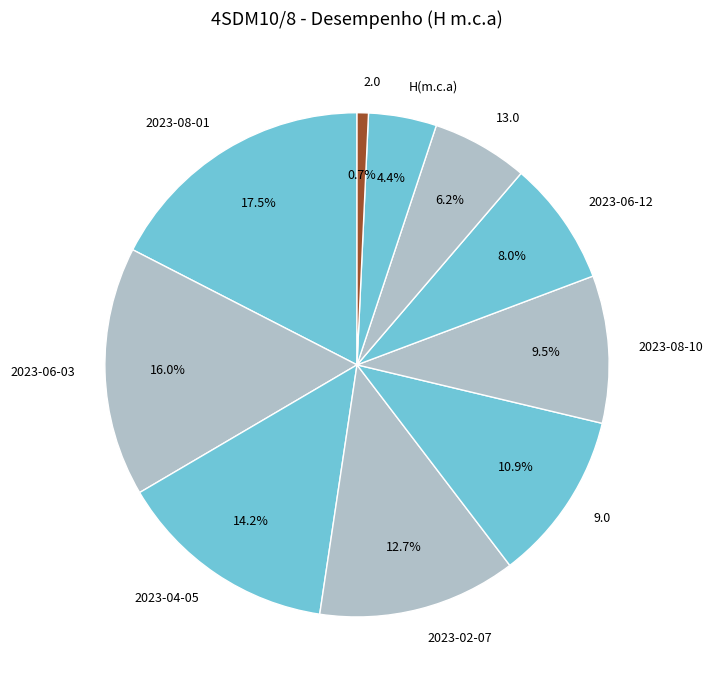

True or false: 2023-08-10 accounts for 4% of the total.

False